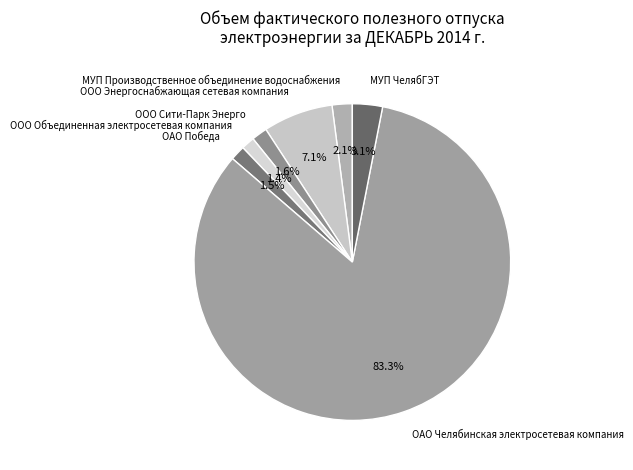

Does any single category account for the majority?

Yes